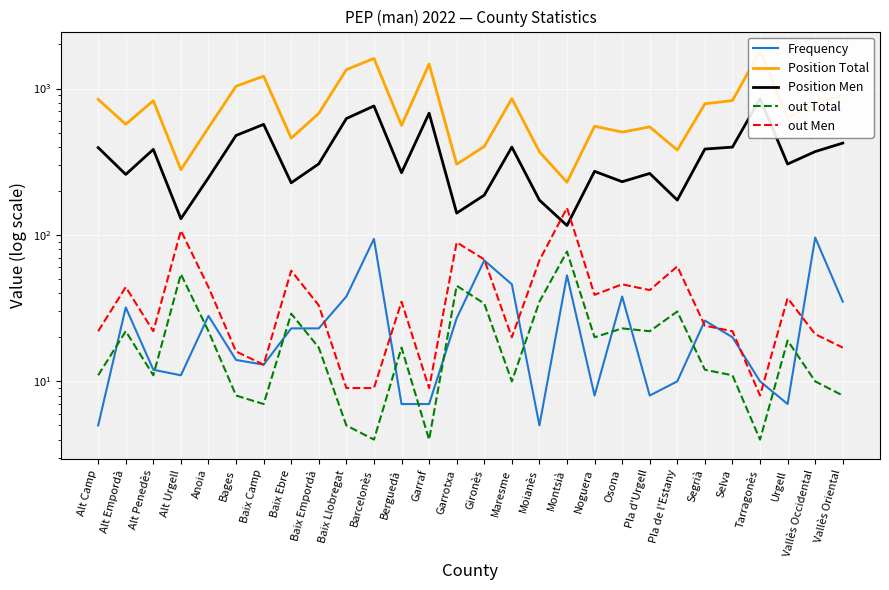

What is the value of the Position Total point at the 7th from the left?

1215